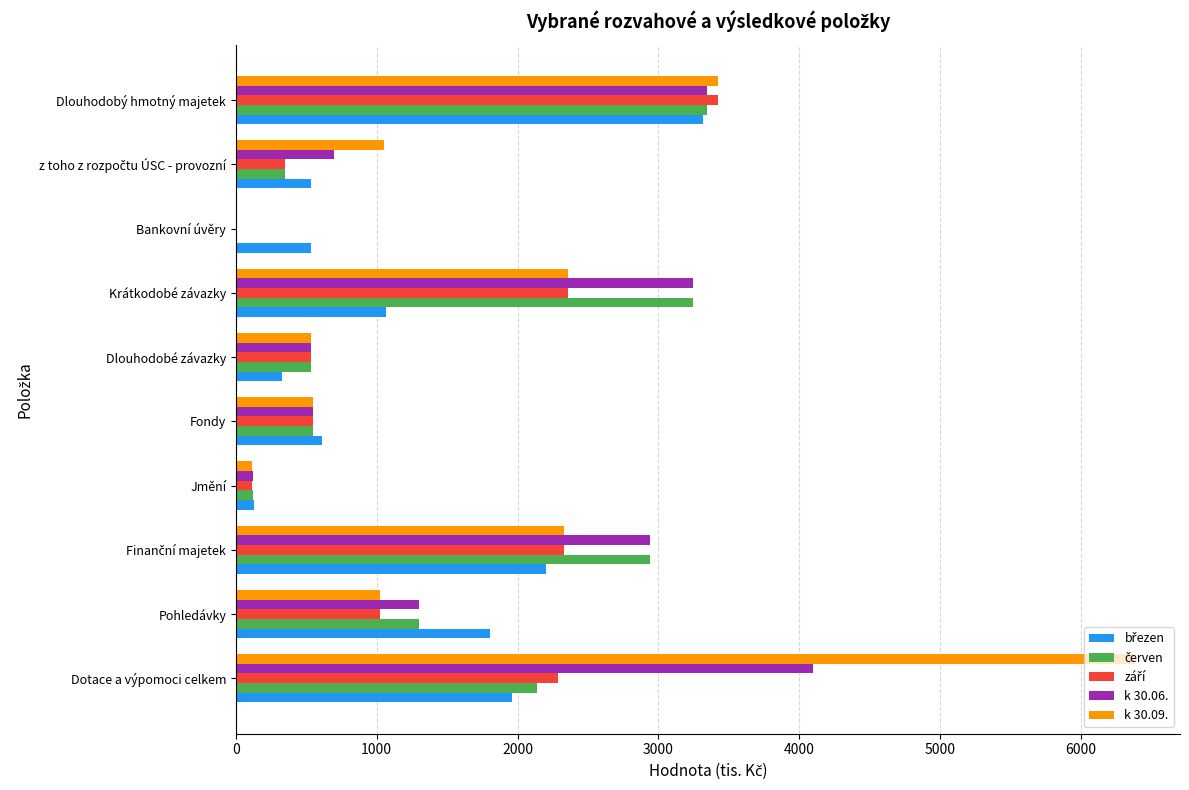

True or false: k 30.09. has a value of 1088 at Dlouhodobý hmotný majetek.

False